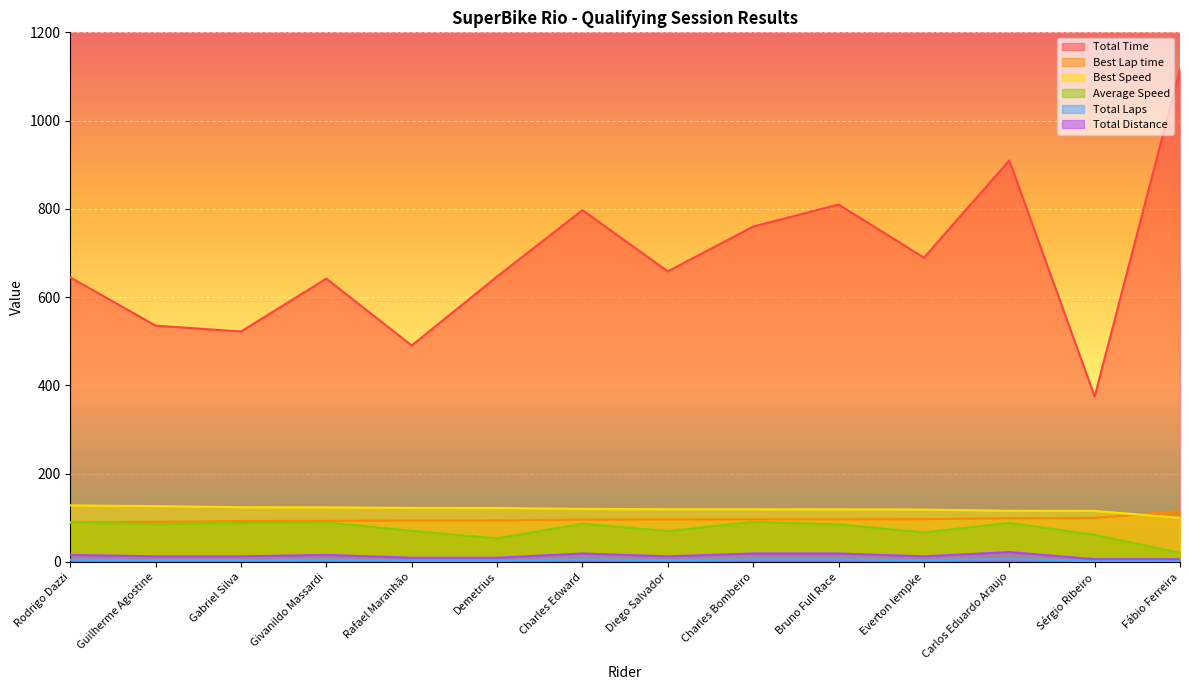

Between Diego Salvador and Carlos Eduardo Araujo, which series saw the biggest shift?

Total Time